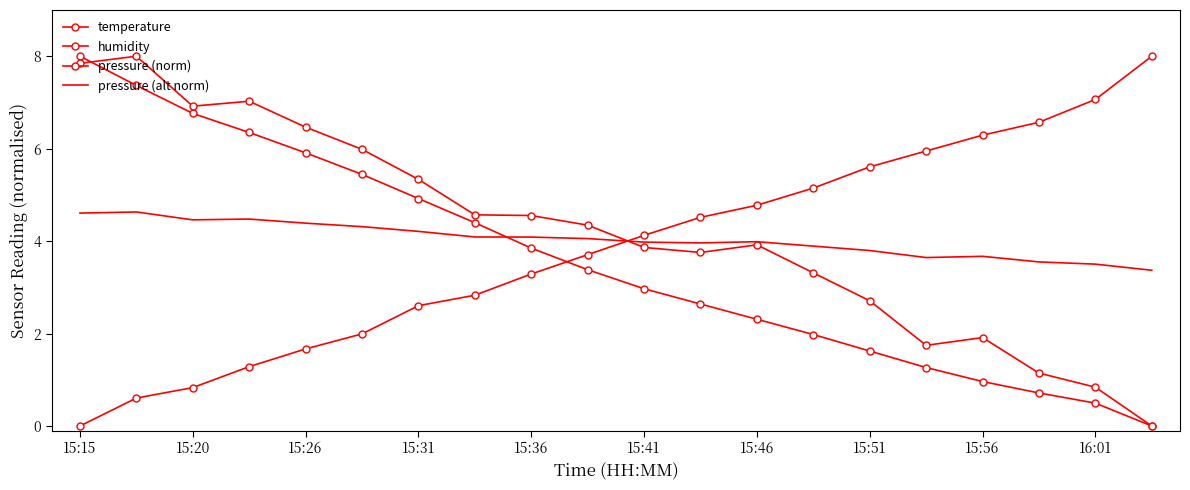

What is the difference between the second highest and minimum values in the pressure (alt norm) series?

1.2